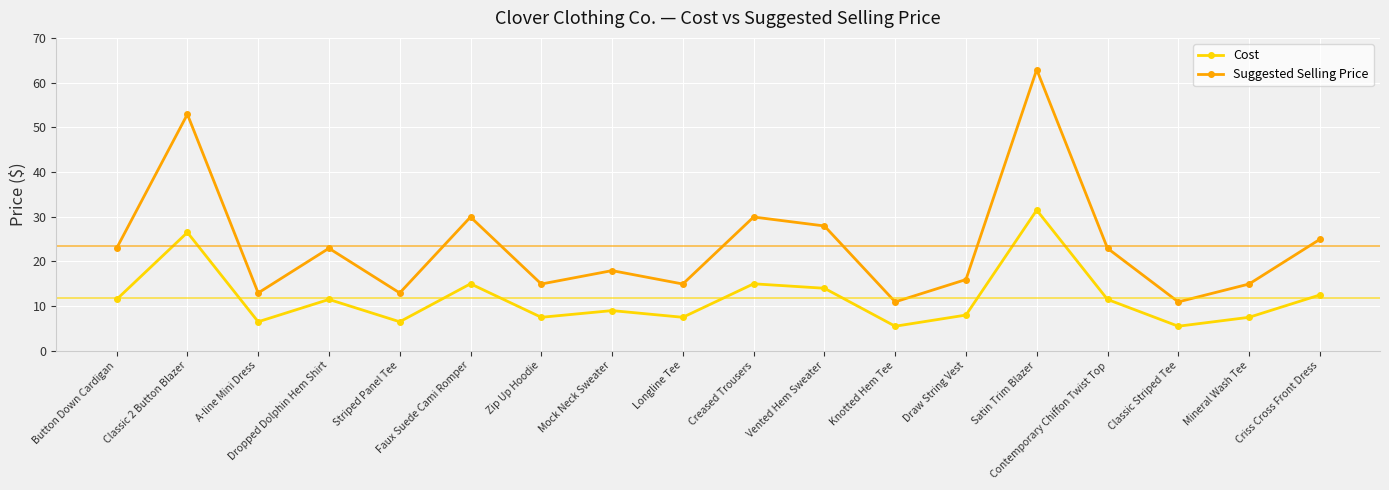

List the series in order of their peak value, lowest first.

Cost, Suggested Selling Price